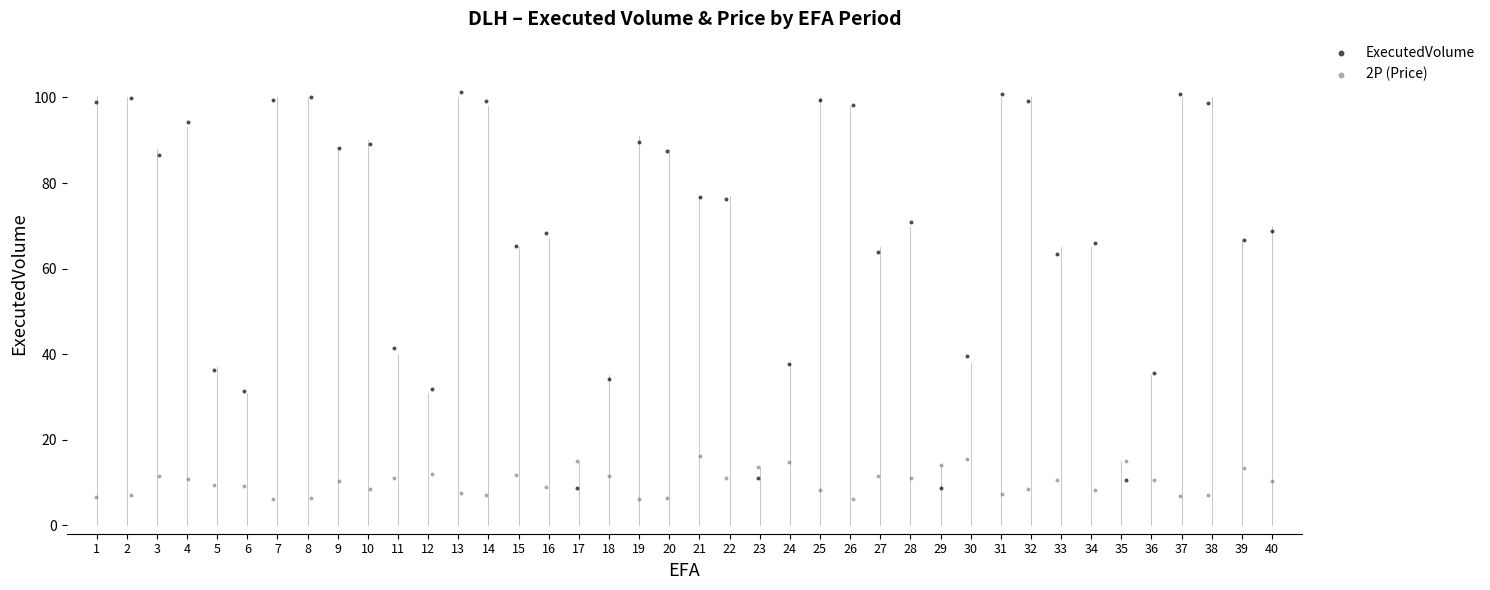

What is the X range (max minus min) for the scatter plot?

39.0